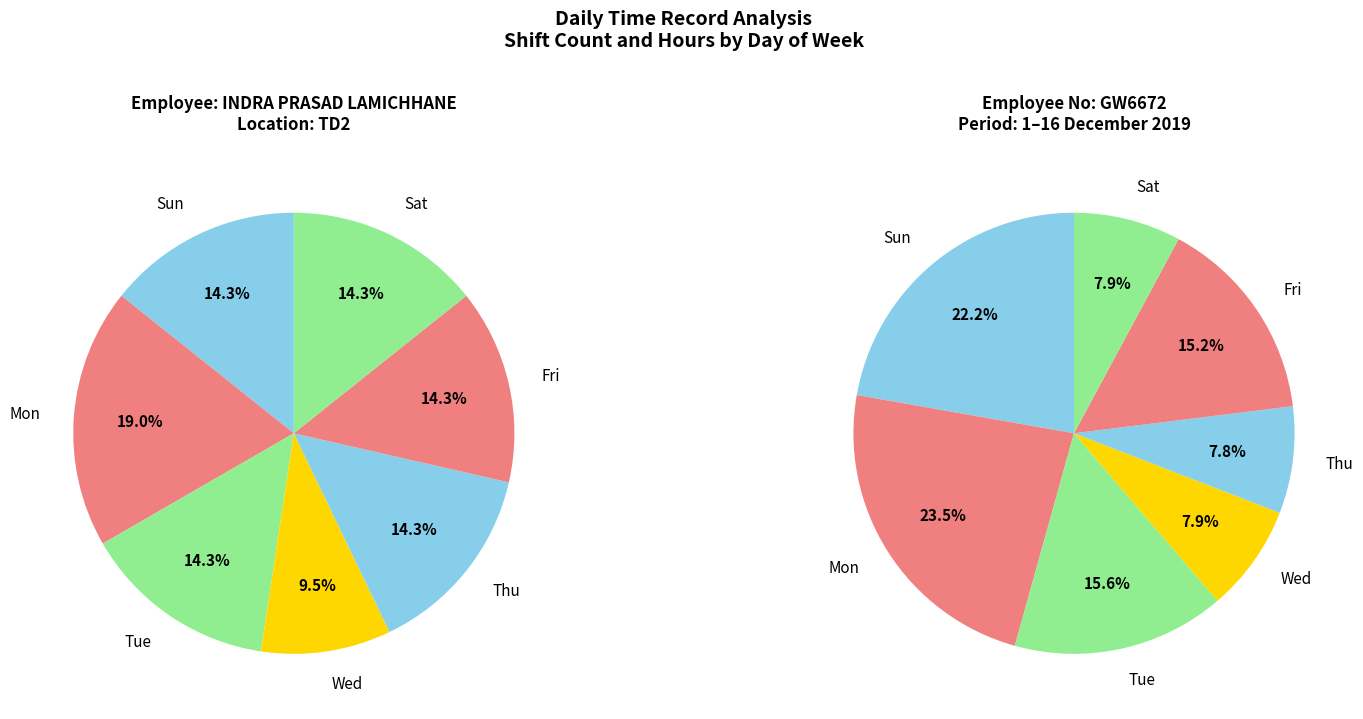

How many slices are in this pie chart?

7